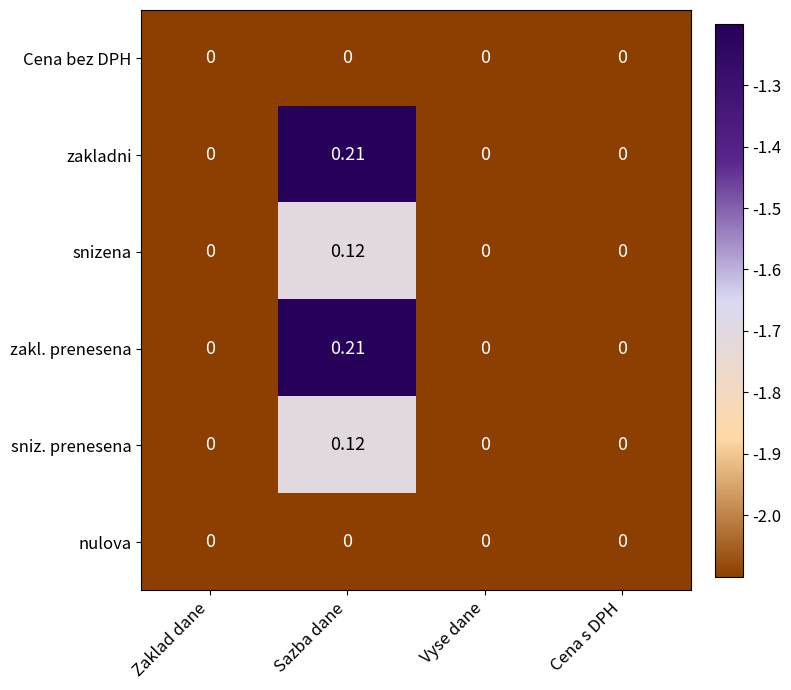

At which label does zakladni reach its peak?

Sazba dane